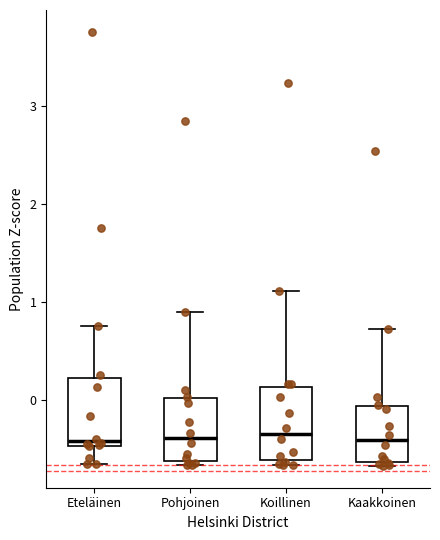

Where does the upper whisker of the box for Koillinen end on the y-axis? The values are not printed on the chart, so give them approximately, as read against the axis.

1.1